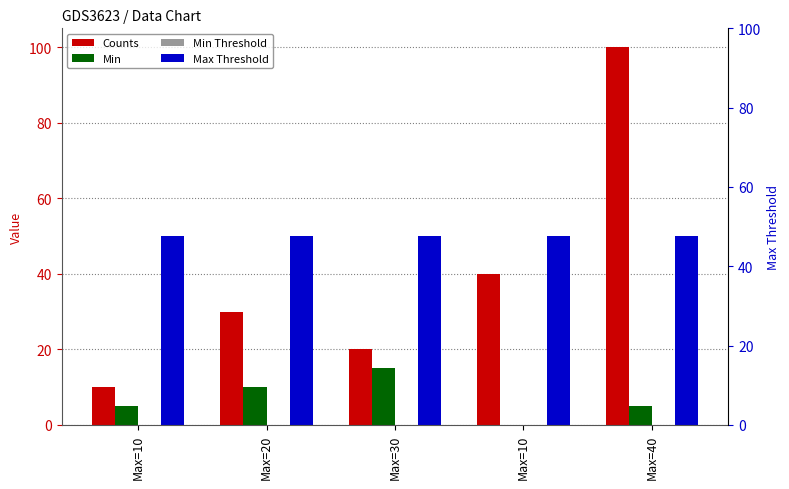

Which category has the highest value in the Min series?

Max=30